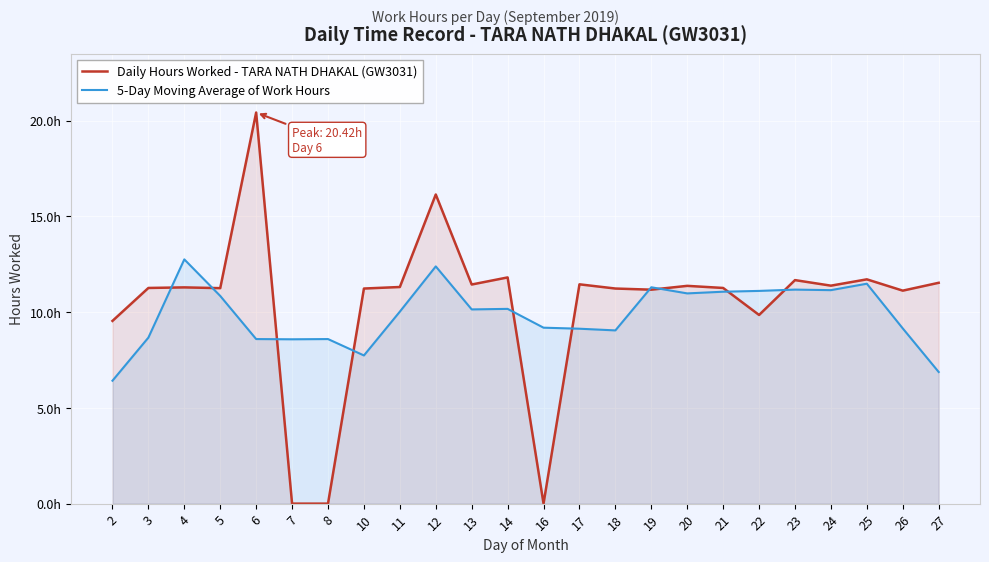

What is the value of the 5-Day Moving Average of Work Hours point at the 4th from the left?

10.8